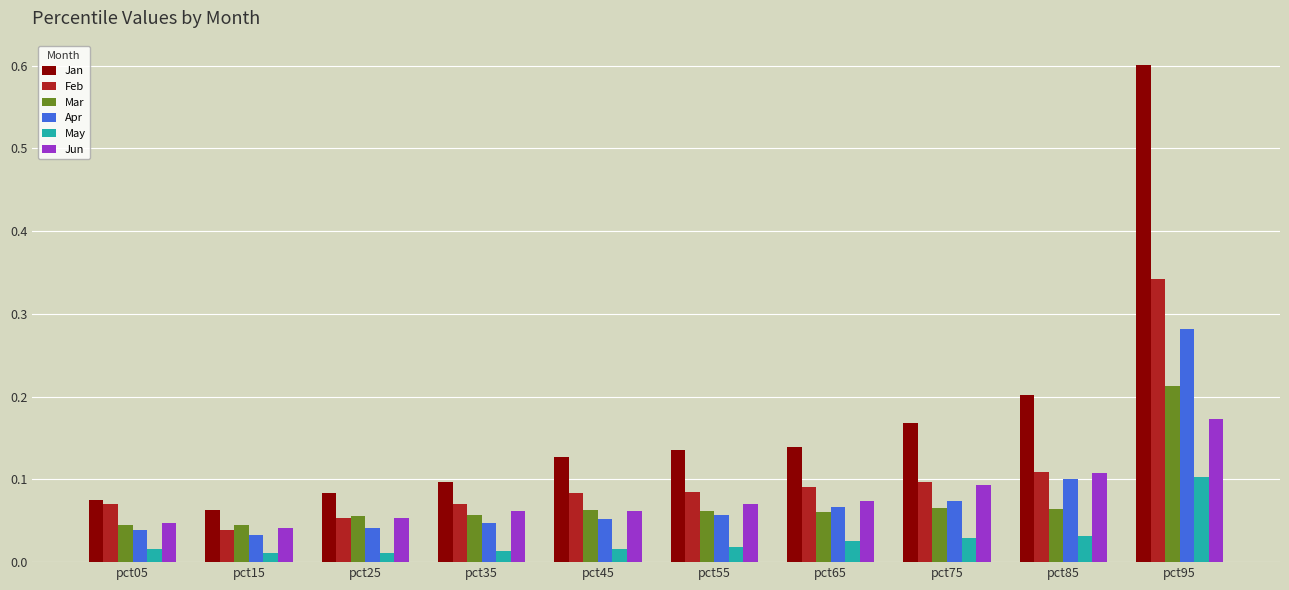

Which category has the lowest value in the Jun series?

pct15